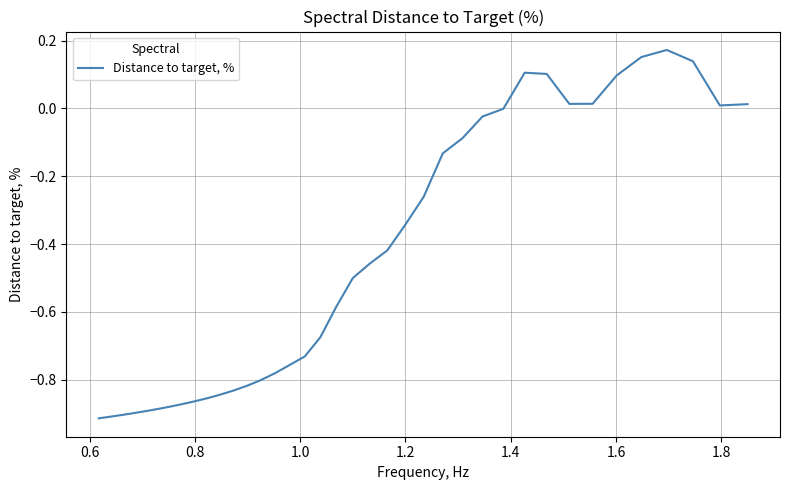

What is the difference between the maximum and minimum values?

1.1